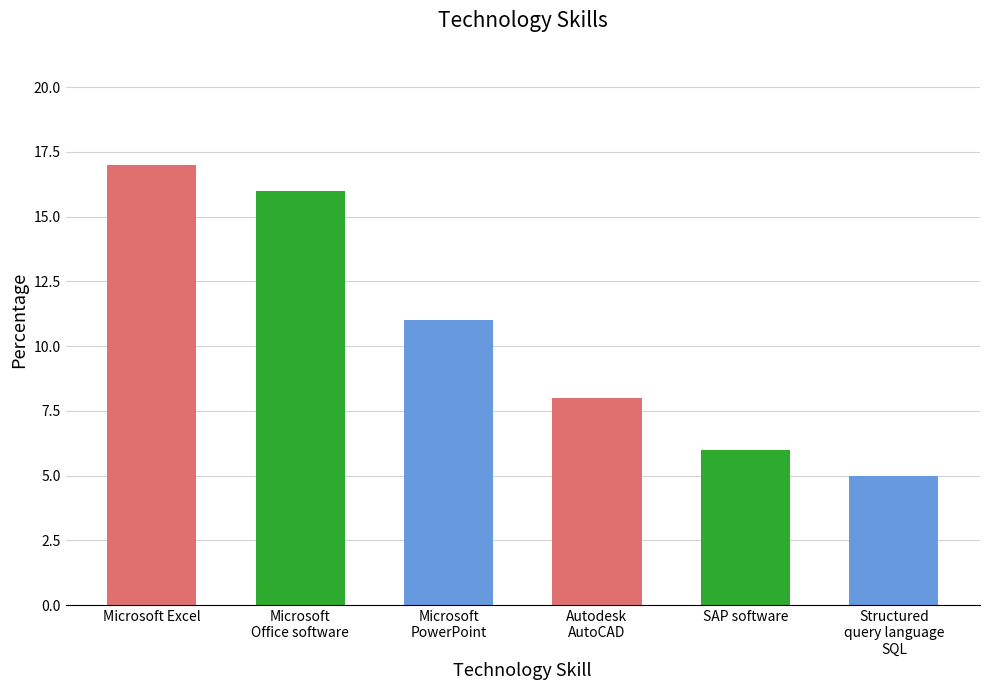

Reading left to right, extract all data points from this chart.

17	16	11	8	6	5